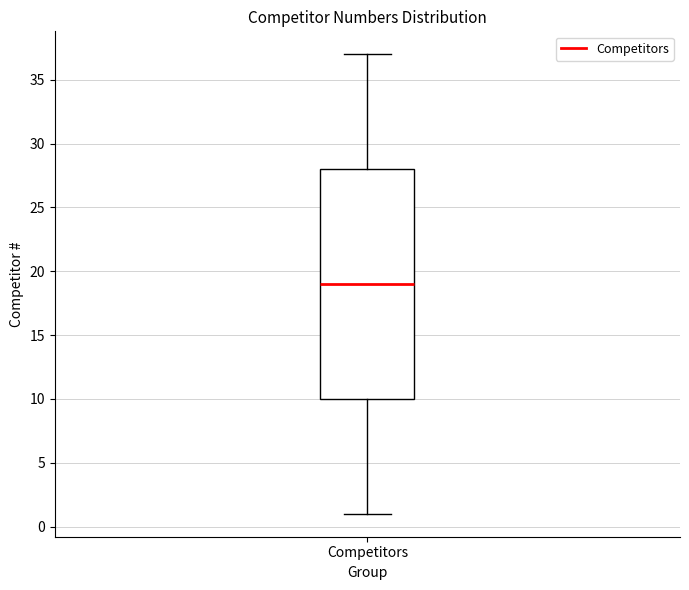

Transcribe this box plot: give where the median line is, the range the box spans, and where the two whiskers end, as read against the y-axis. The values are not printed on the chart, so give them approximately, as read against the axis.

median 19, box 10 to 28, whiskers 1 to 37